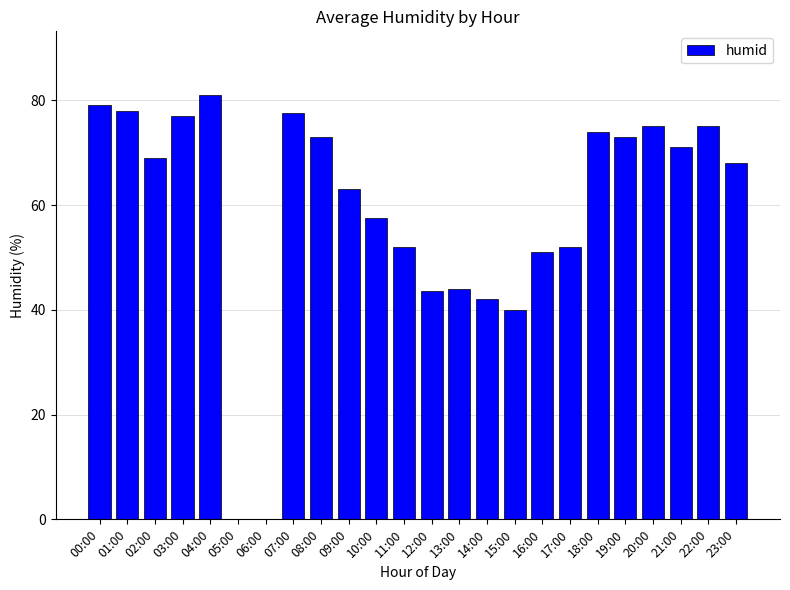

What is the sum of all values?

1415.5